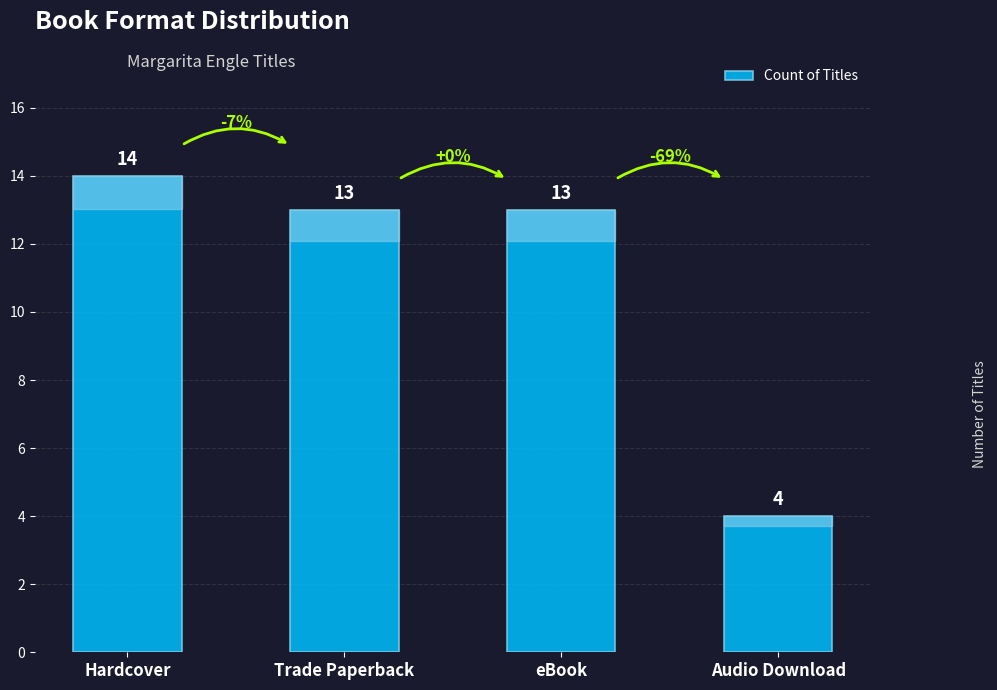

What is the sum of the values at eBook and Hardcover?

27